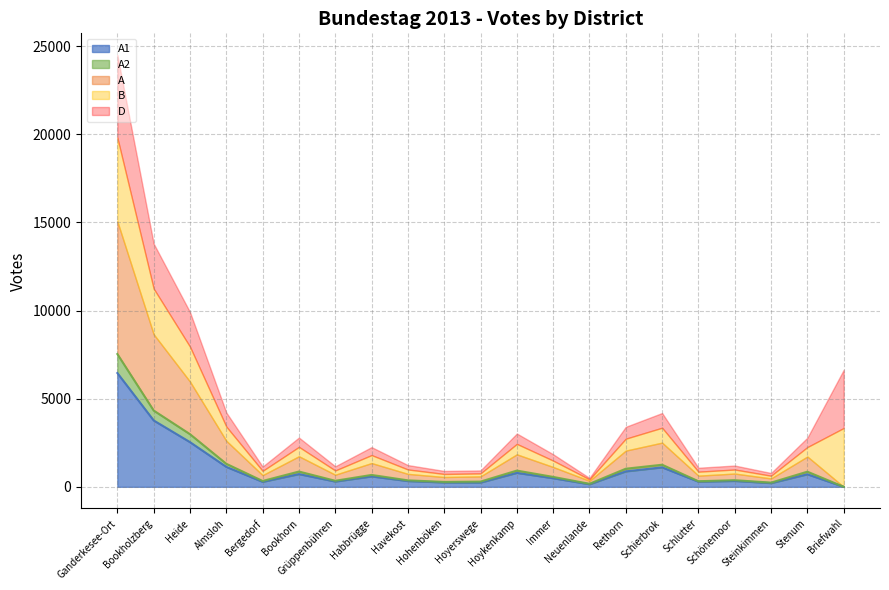

True or false: A and A1 intersect in this chart.

False